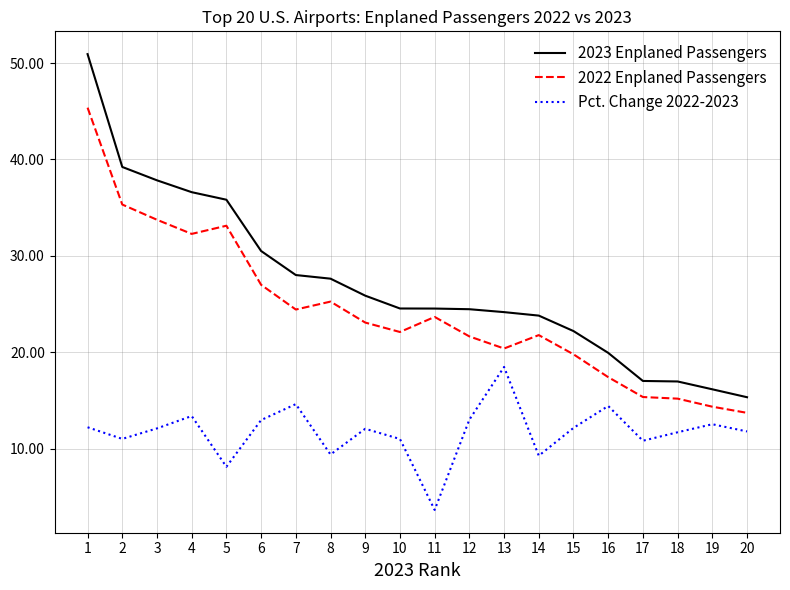

Where is 2022 Enplaned Passengers nearest to the value 29?

6